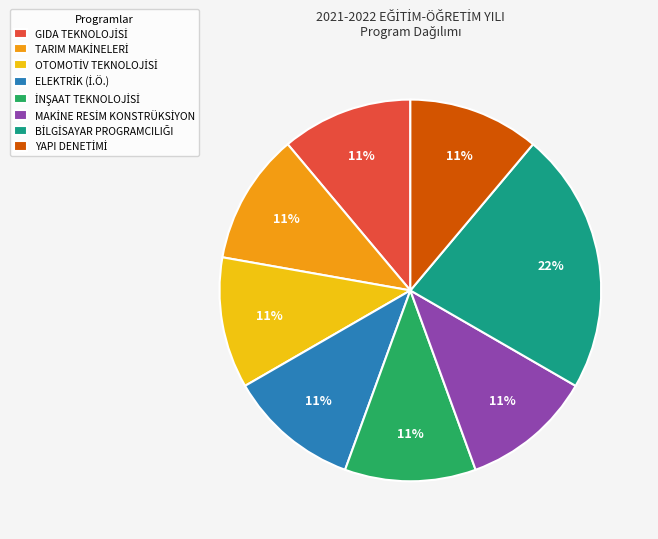

Does any single category account for the majority?

No